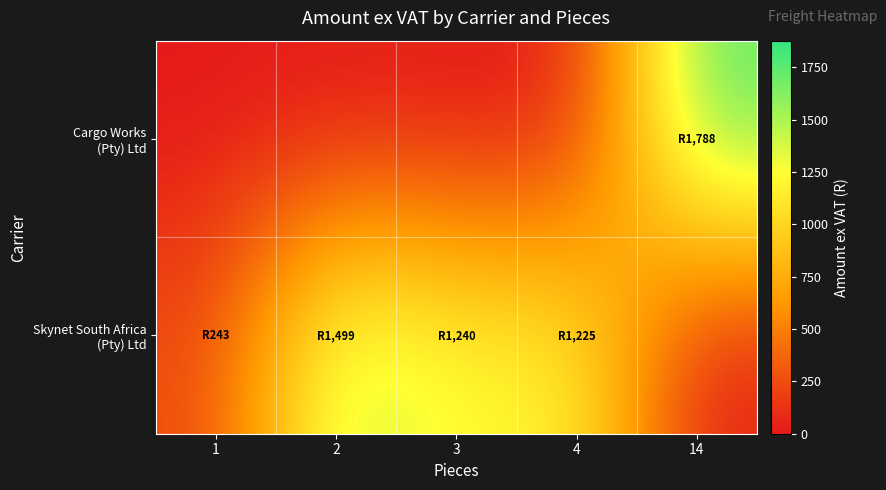

At how many categories does at least one series exceed 1764?

1